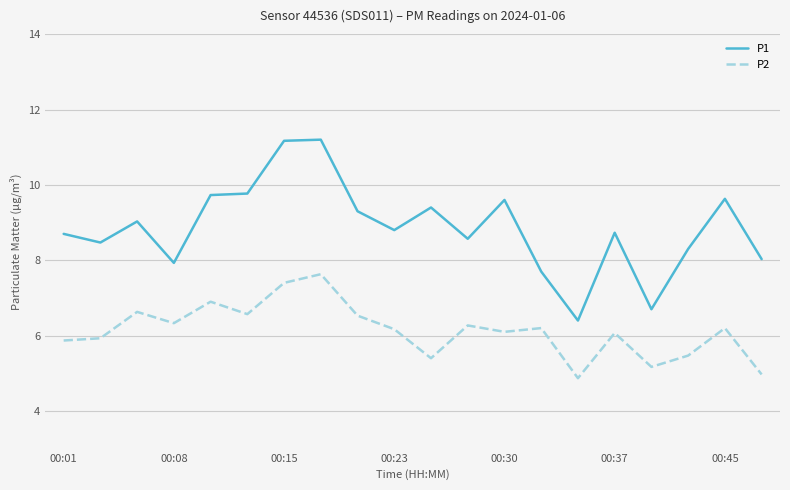

True or false: P2 and P1 cross at least once.

False